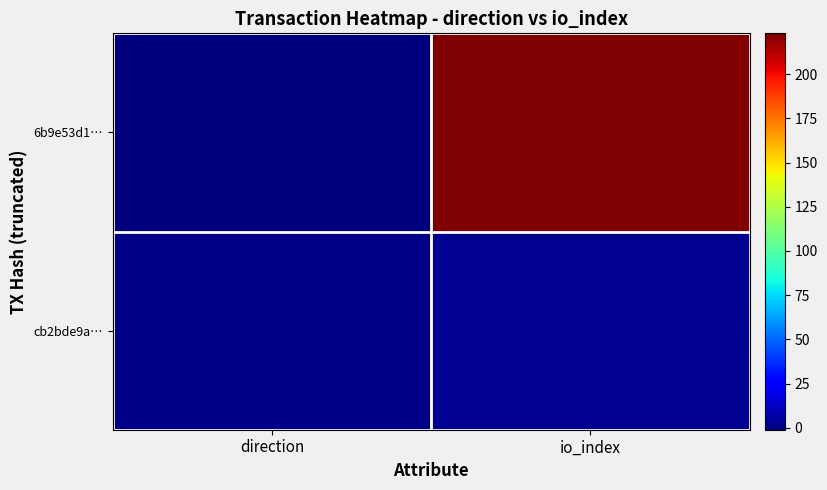

Rank the series at direction from highest to lowest value.

cb2bde9a…, 6b9e53d1…